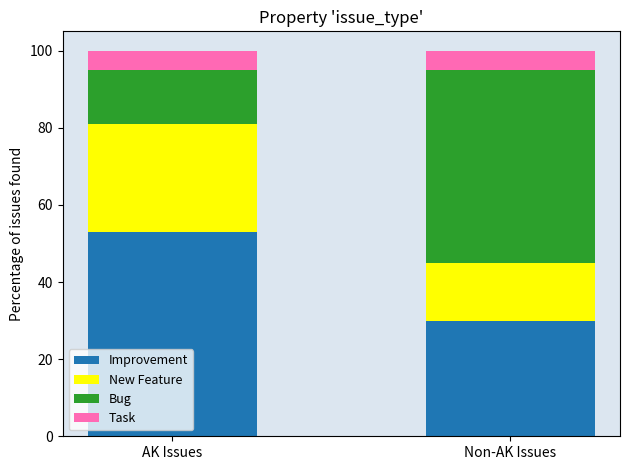

Is it true that Improvement equals 90 at AK Issues?

False